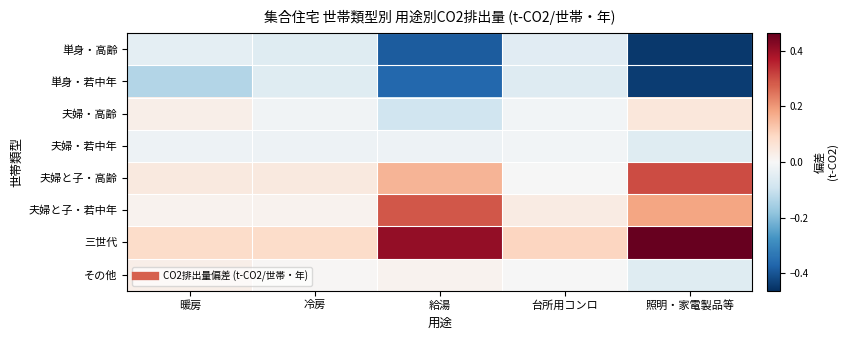

What is the difference between the highest and lowest values at 照明・家電製品等?

0.9